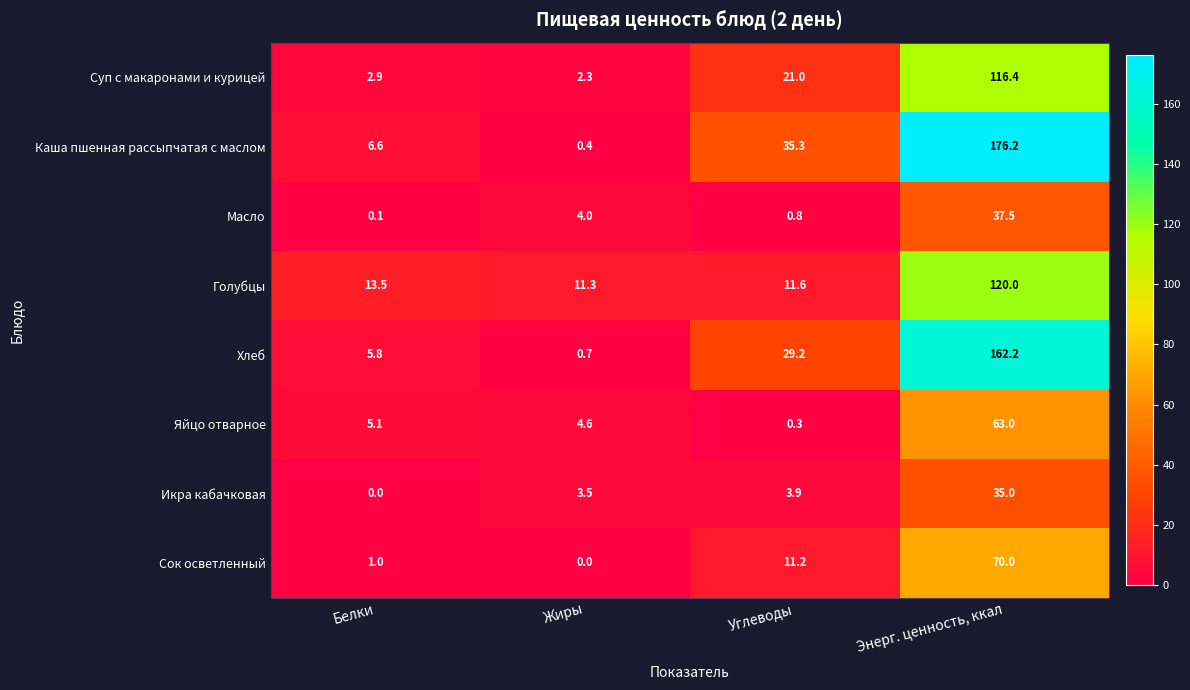

Which series has the widest spread of values?

Каша пшенная рассыпчатая с маслом